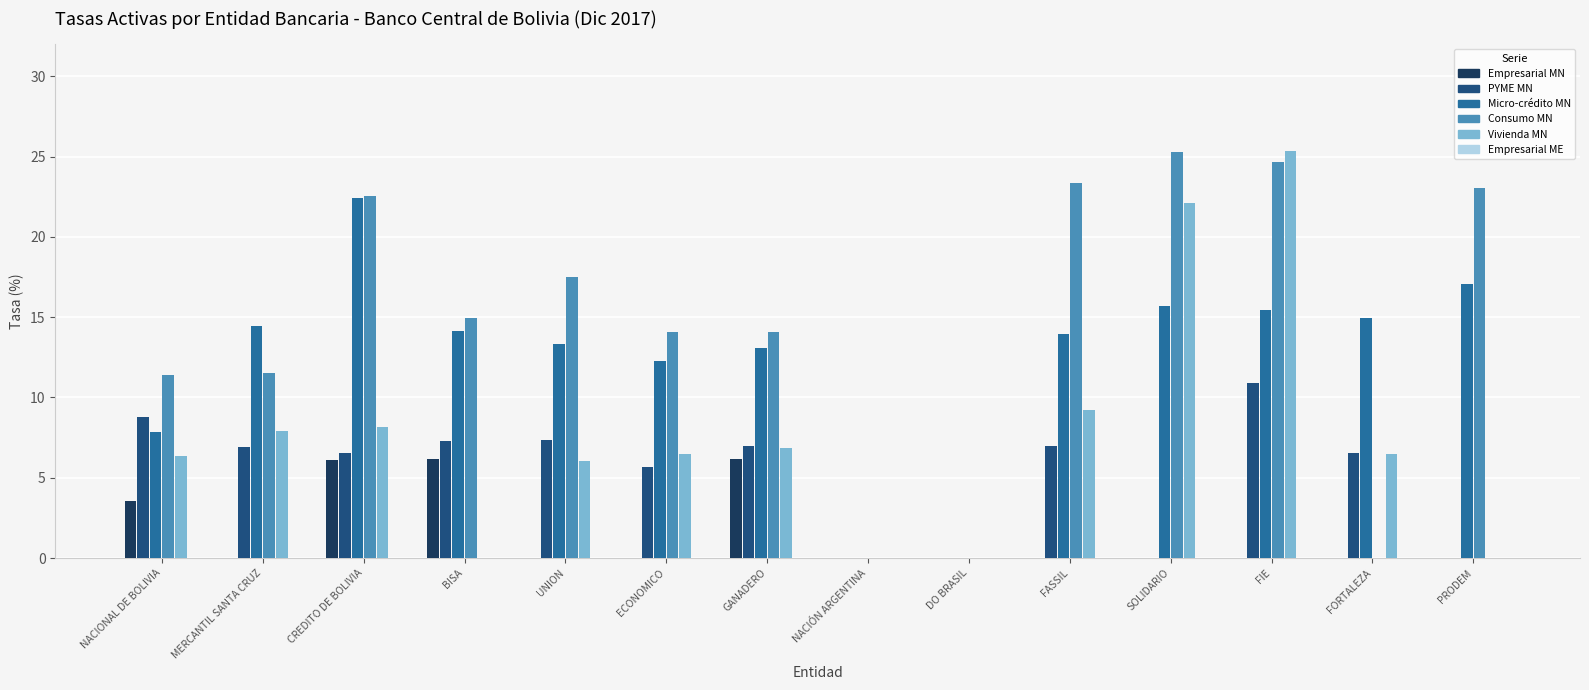

What is the total value across all series at NACIONAL DE BOLIVIA?

38.0